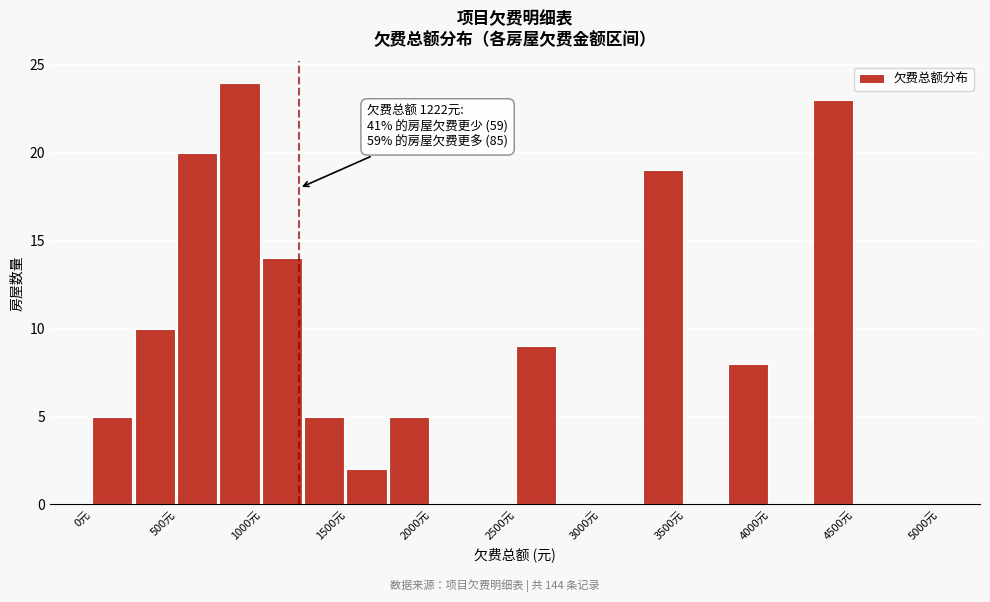

Which range on the x-axis has the tallest bar?

750 to 1000